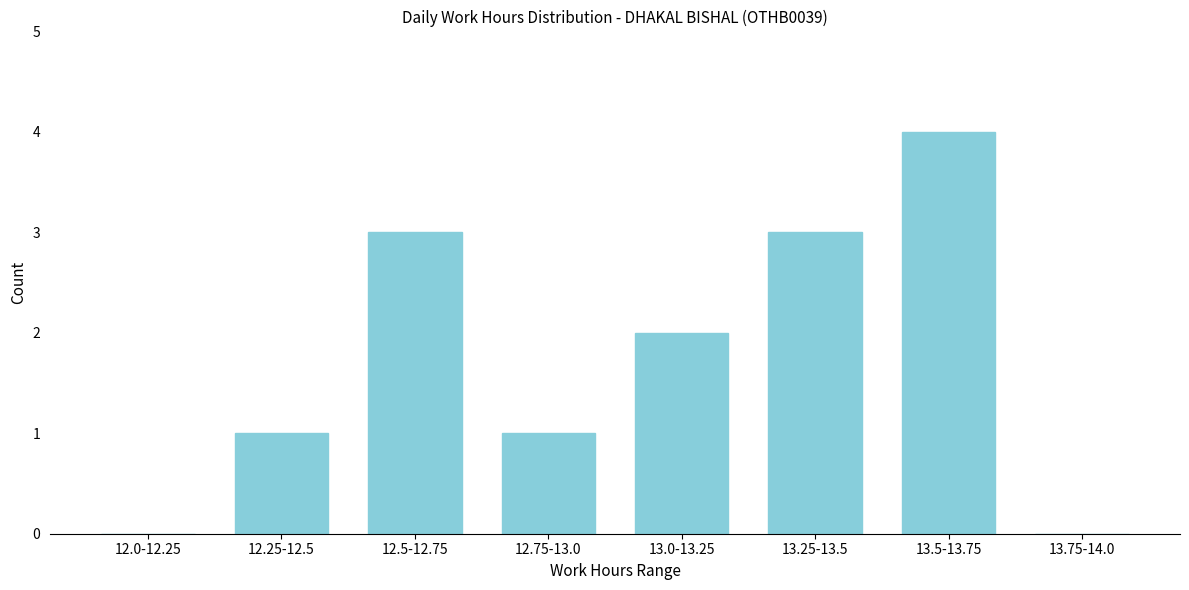

Reading right to left, what are all the values shown in this chart?

13.75-14.0=0	13.5-13.75=4	13.25-13.5=3	13.0-13.25=2	12.75-13.0=1	12.5-12.75=3	12.25-12.5=1	12.0-12.25=0